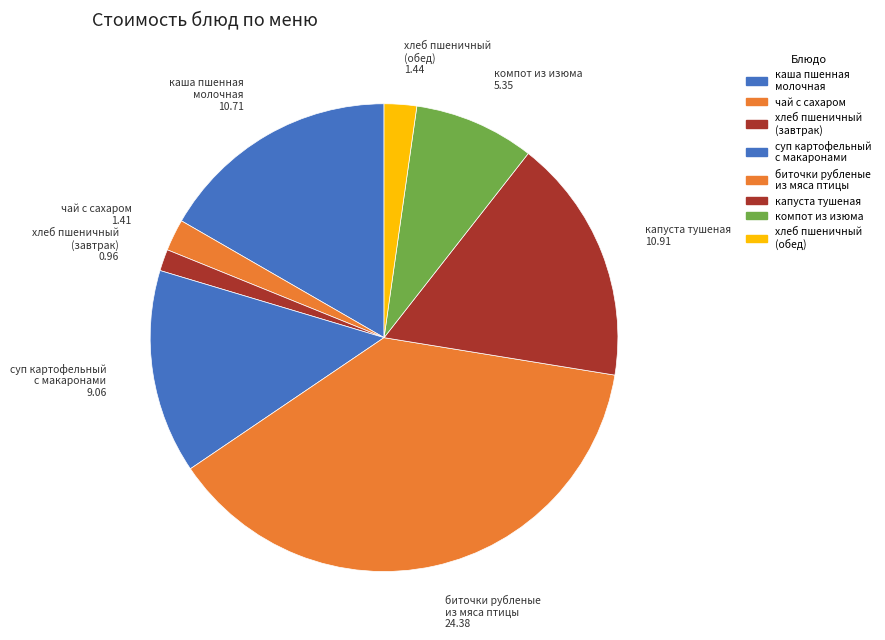

Combined, do каша пшенная молочная and компот из изюма account for over 50%?

No